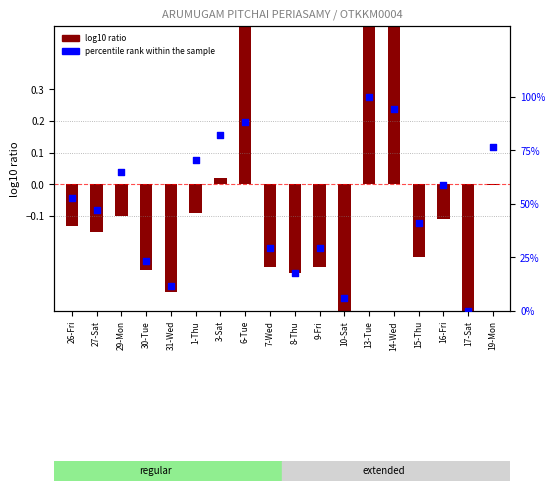

What is the change in value from 26-Fri to 17-Sat?

-52.9